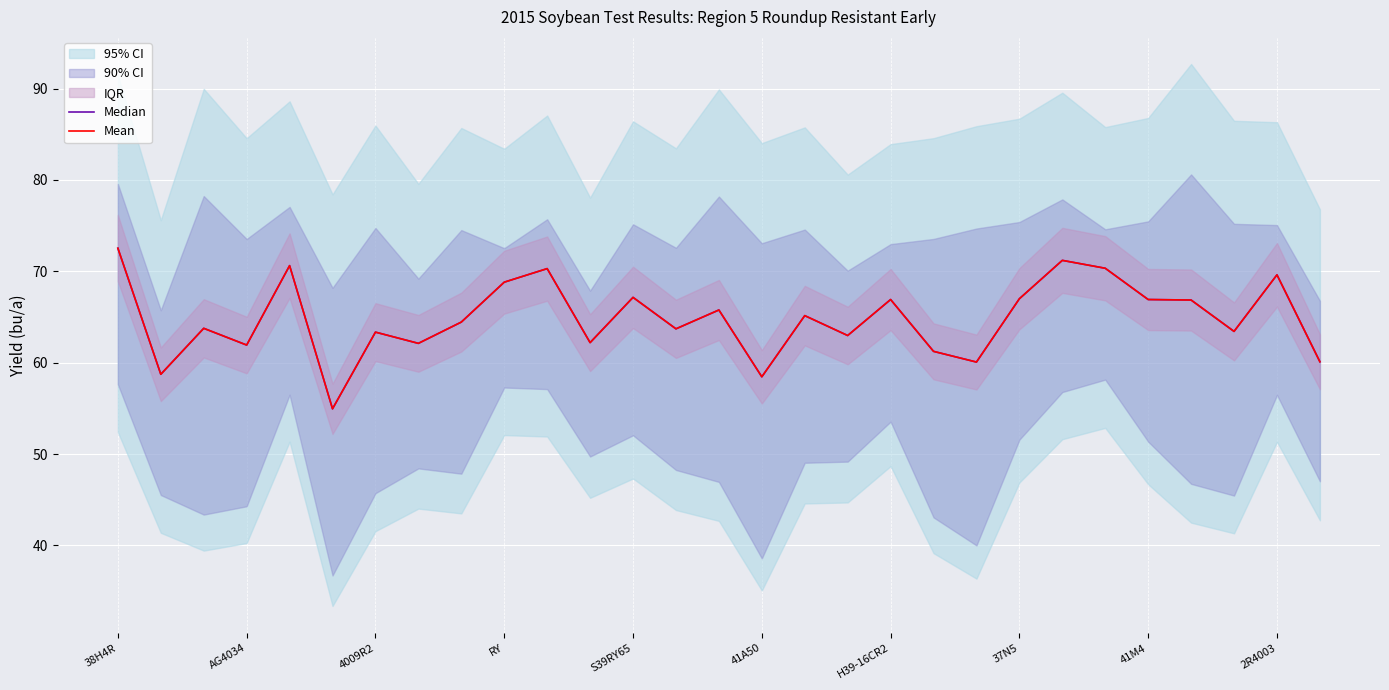

What is the highest value of the Mean series?

72.5